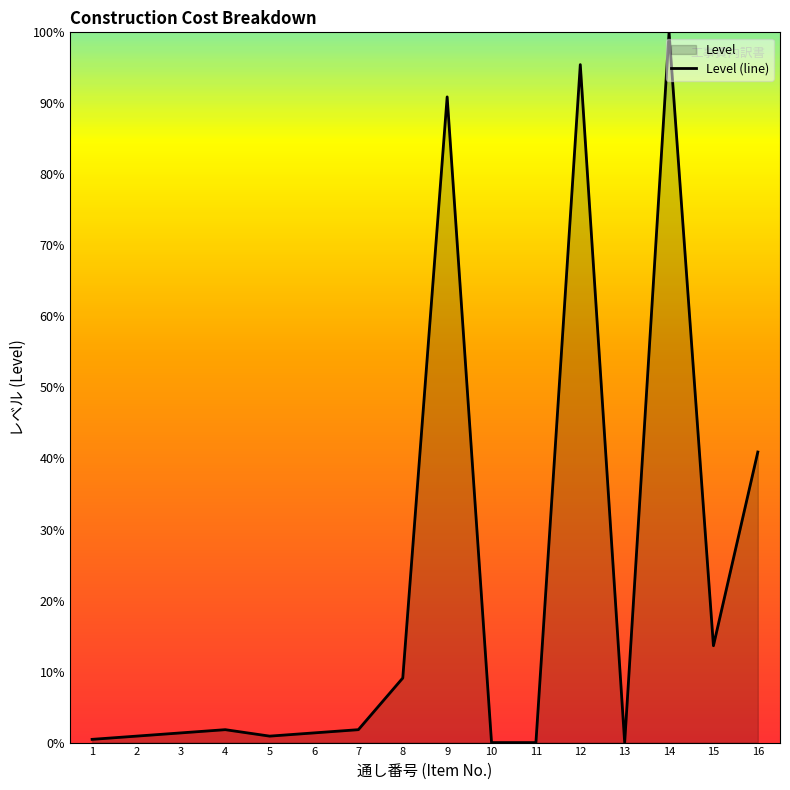

At which label does the data first exceed 4?

8